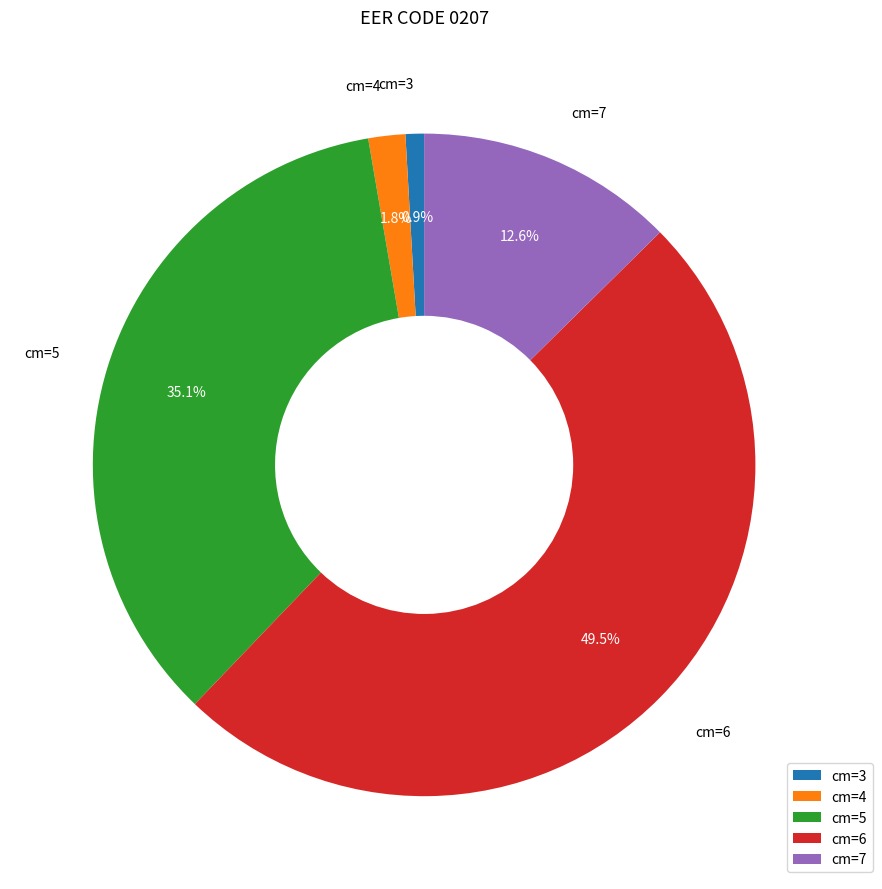

Count the number of slices in the pie.

5